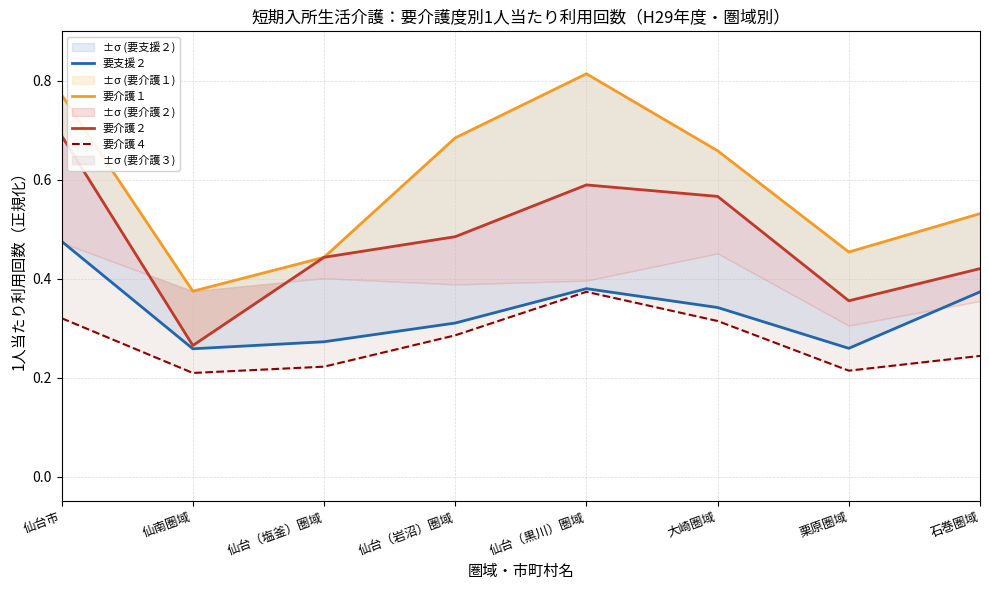

What are all the series names shown in the legend?

要支援２, 要介護１, 要介護２, 要介護４